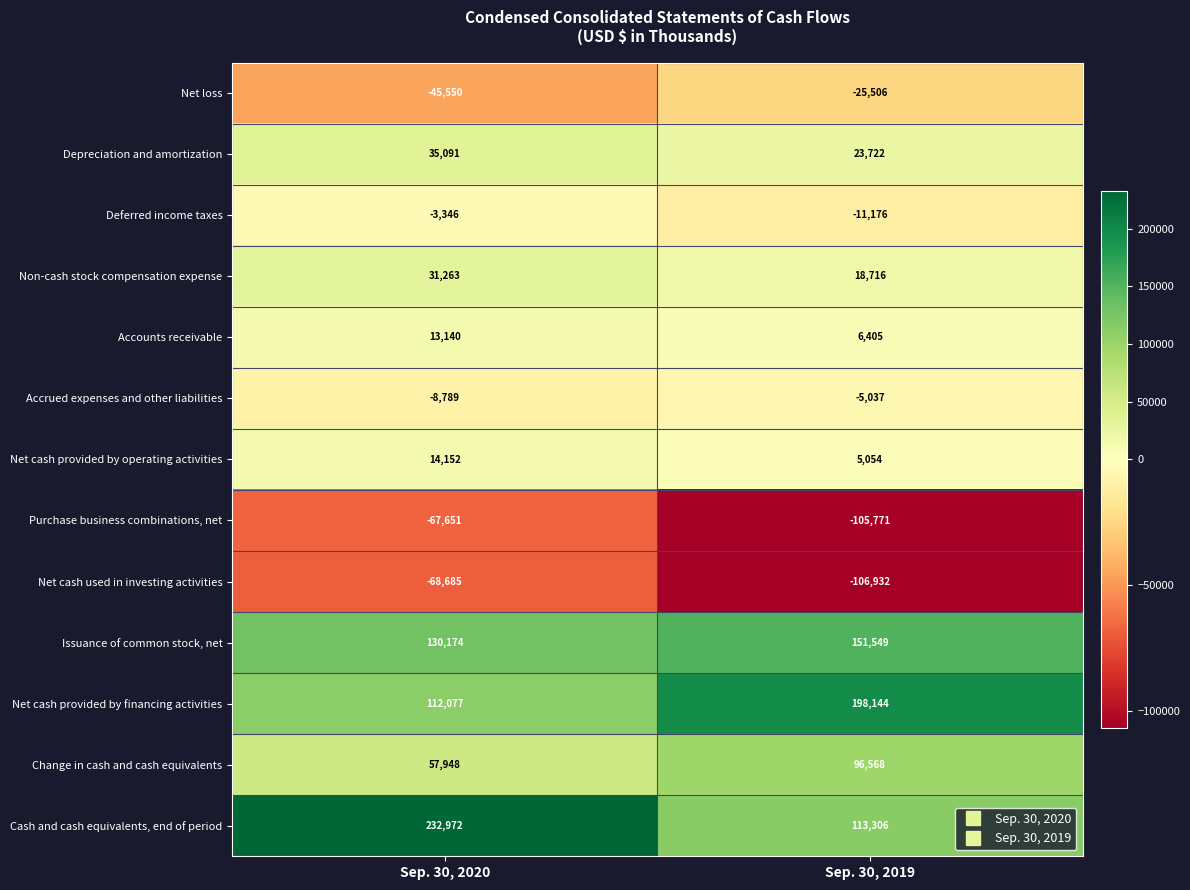

The value of Change in cash and cash equivalents at Sep. 30, 2019 is 27779. True or false?

False